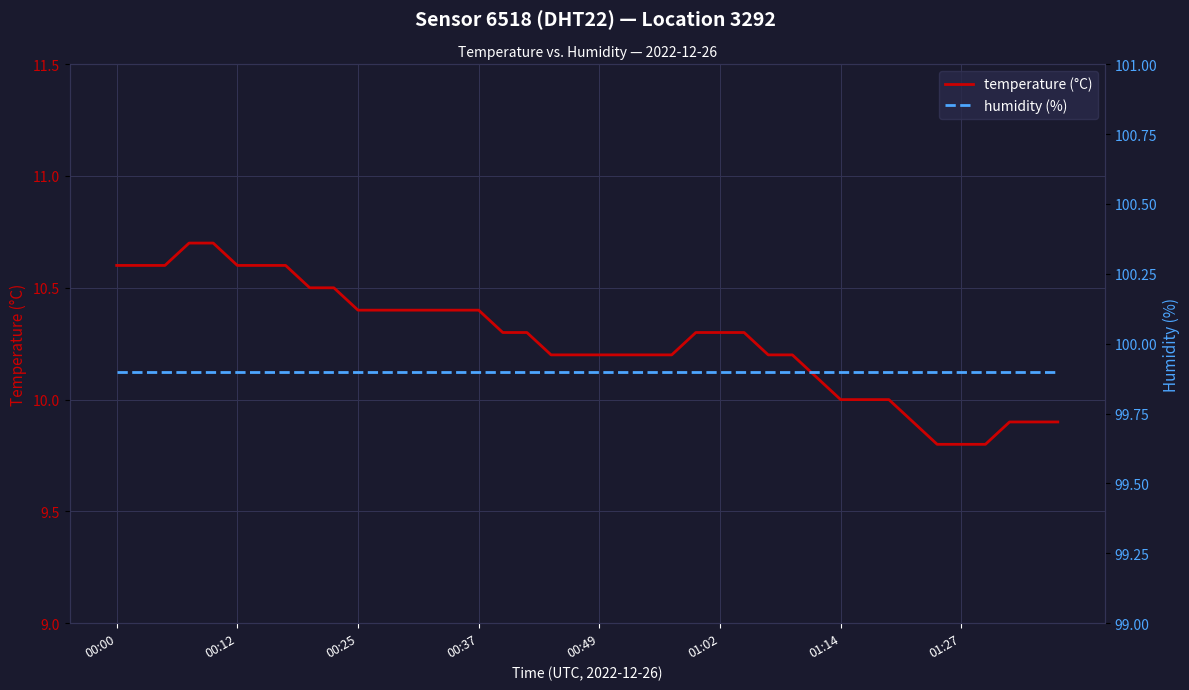

The temperature (°C) series shows 10.4 at 00:37. True or false?

True